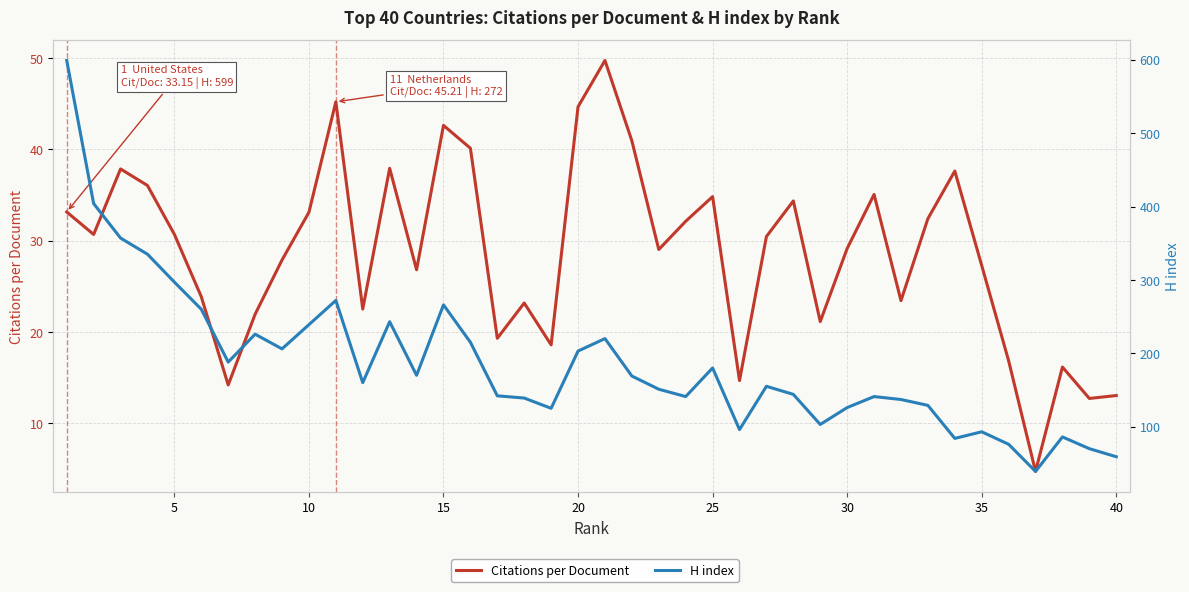

How many values in the H index series are below 160?

20